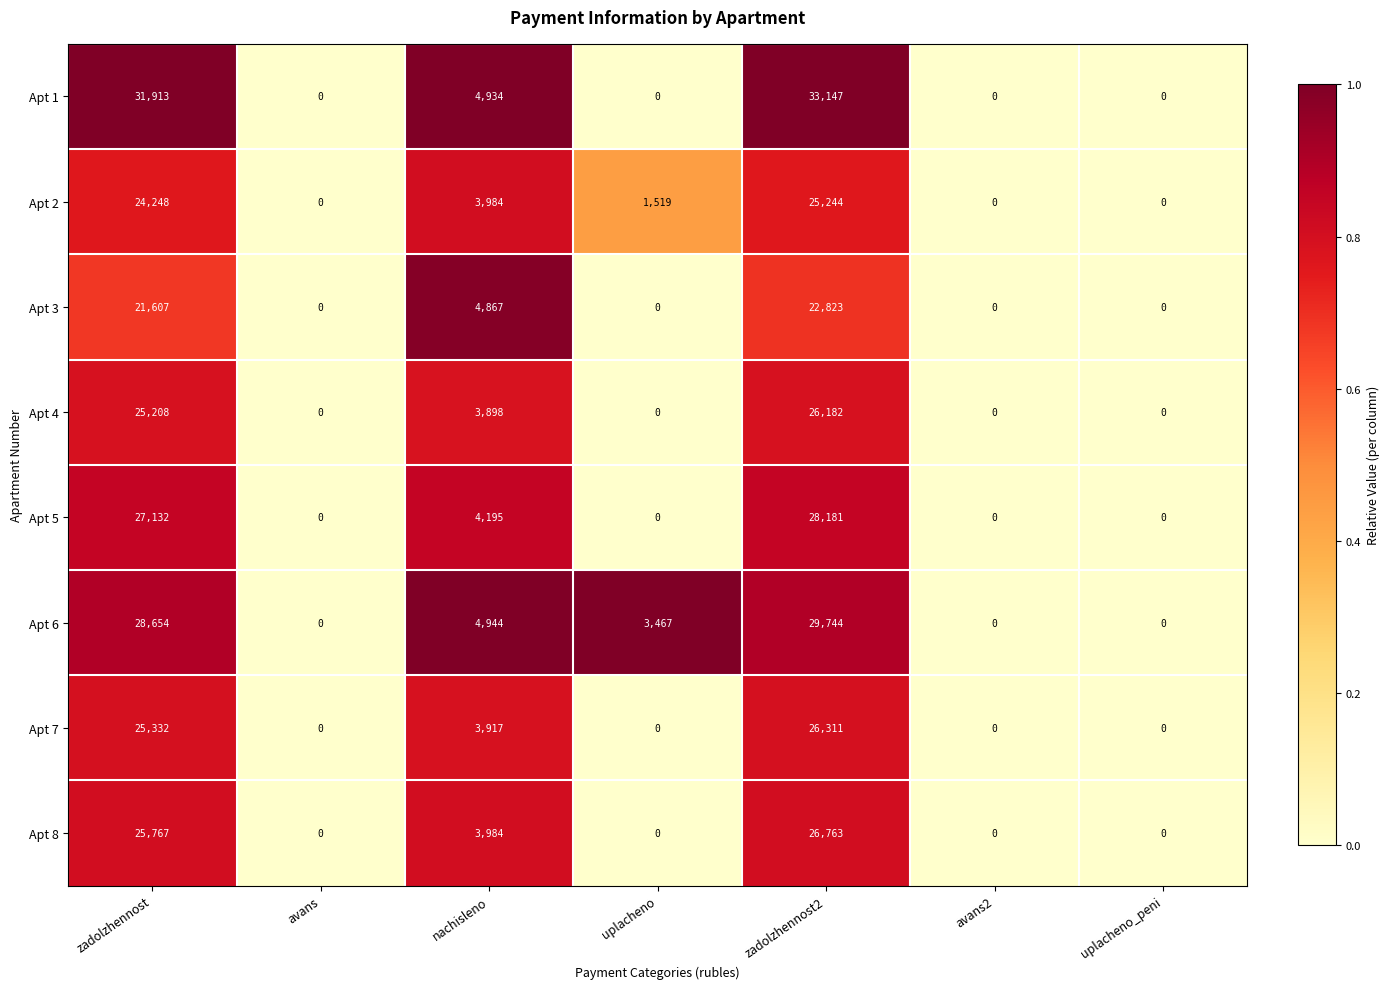

Which series changed the most between avans and nachisleno?

Apt 6